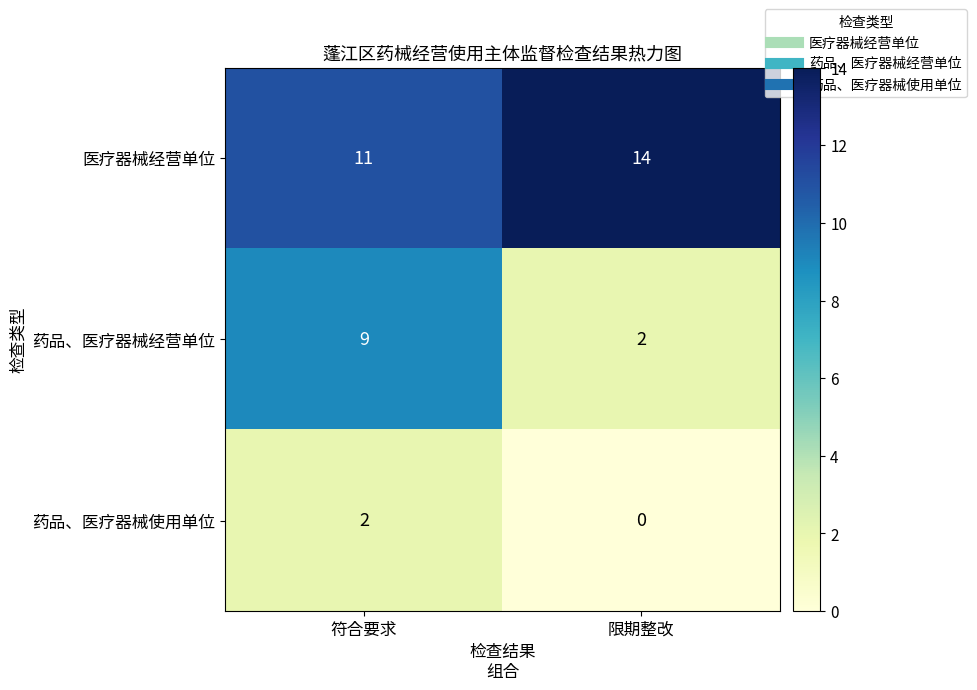

Is it true that 医疗器械经营单位 equals 11 at 符合要求?

True